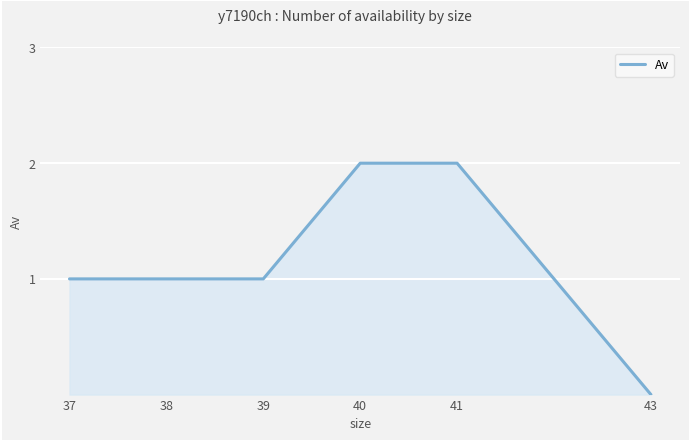

What is the sum of all values?

7